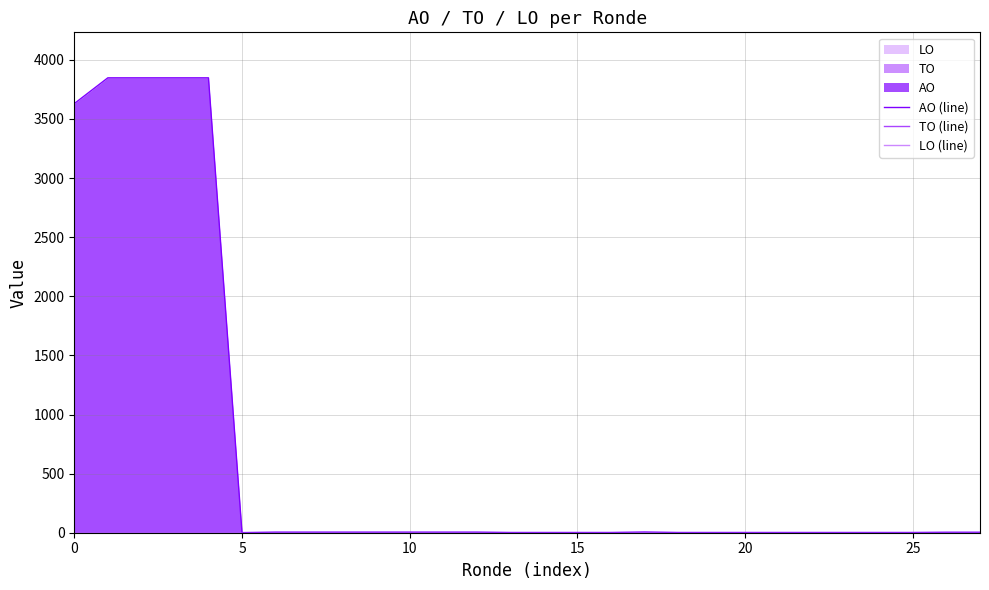

What is the spread (max minus min) of values at 14?

2